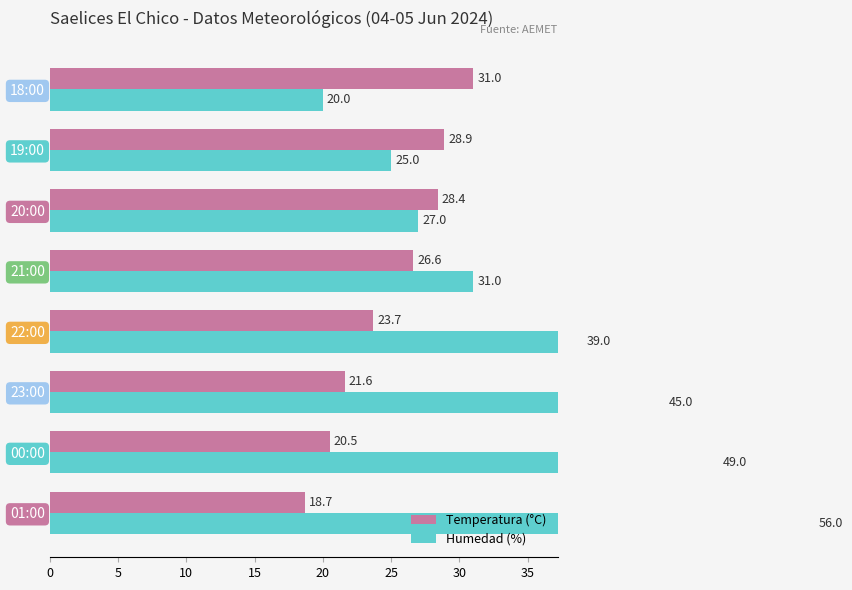

Reading left to right, extract all data points from this chart.

Temperatura (°C): 18.7	20.5	21.6	23.7	26.6	28.4	28.9	31.0
Humedad (%): 56.0	49.0	45.0	39.0	31.0	27.0	25.0	20.0